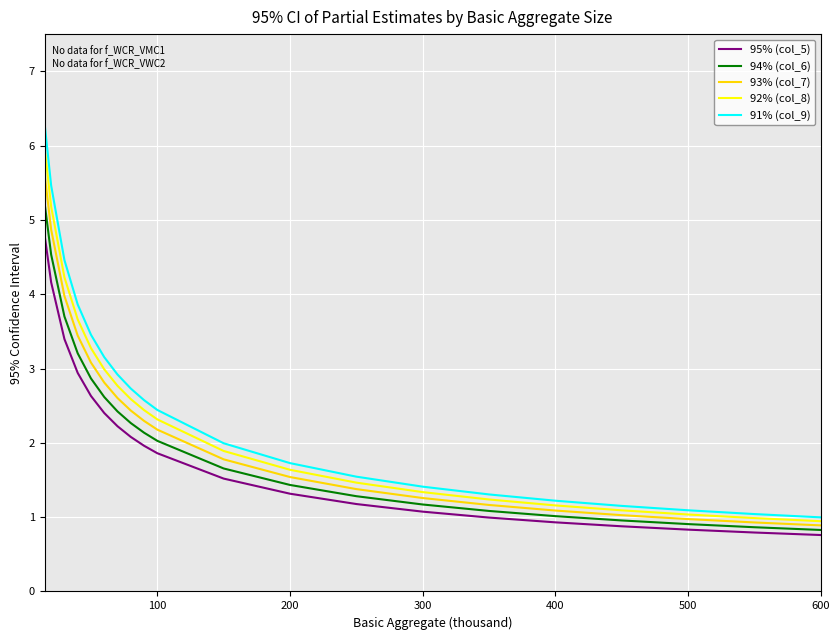

What is the lowest value of the 95% (col_5) series?

0.8